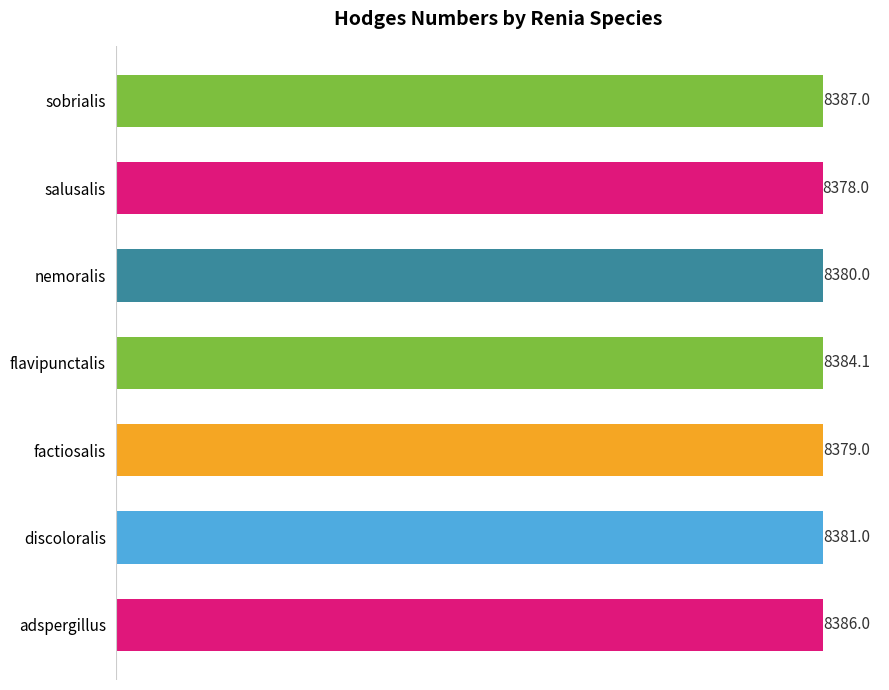

Does the chart contain any negative values?

No